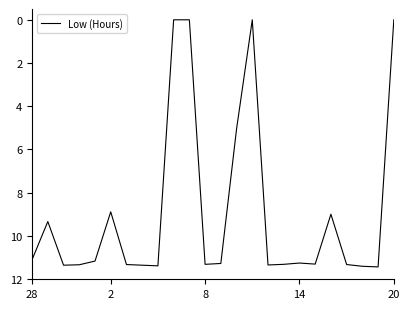

What is the maximum value shown in the chart?

11.4